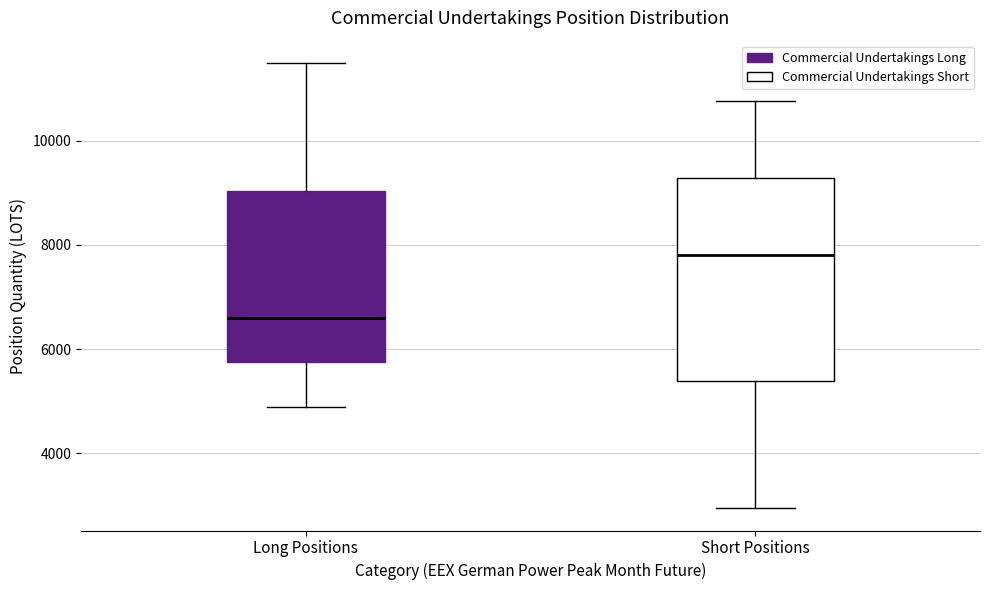

Which box has the lowest median line?

Long Positions